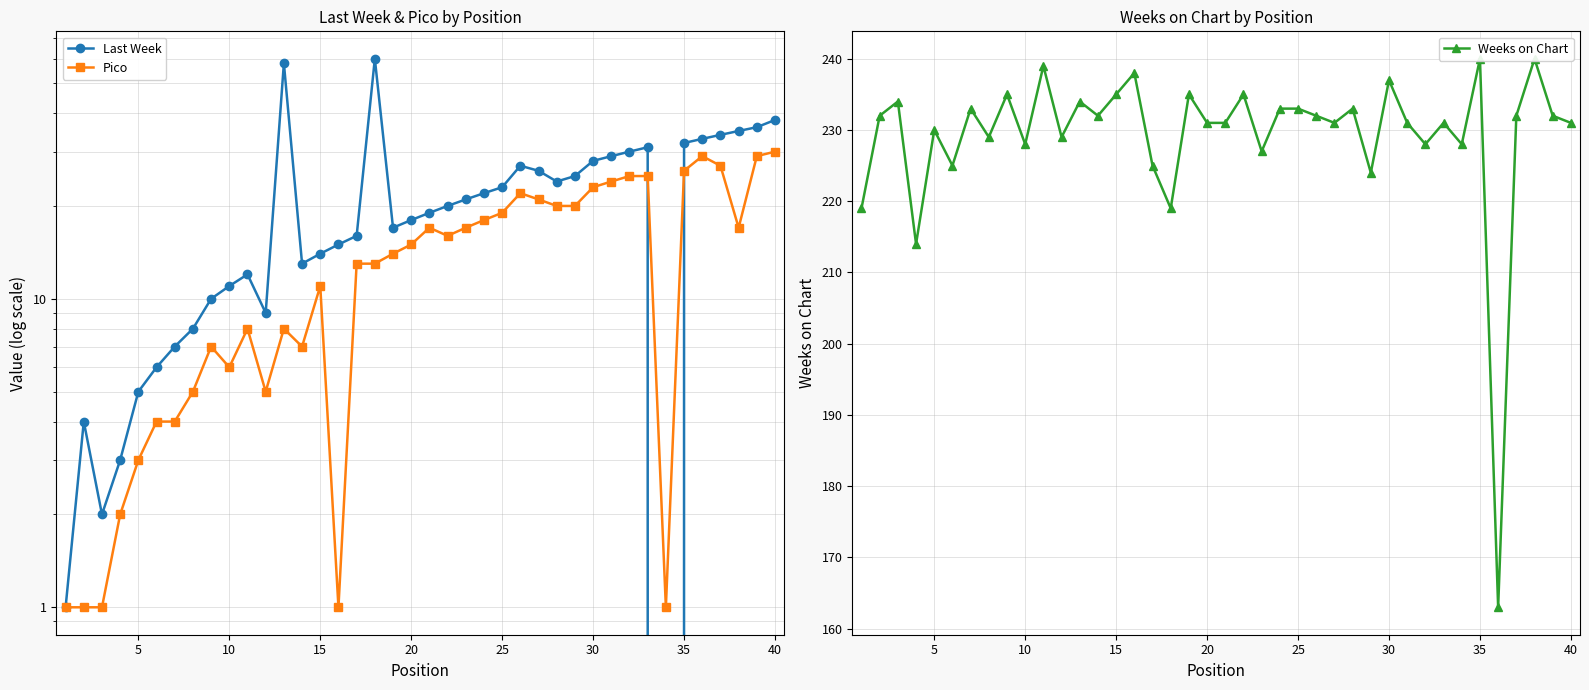

The value of Pico at 30 is 24. True or false?

True